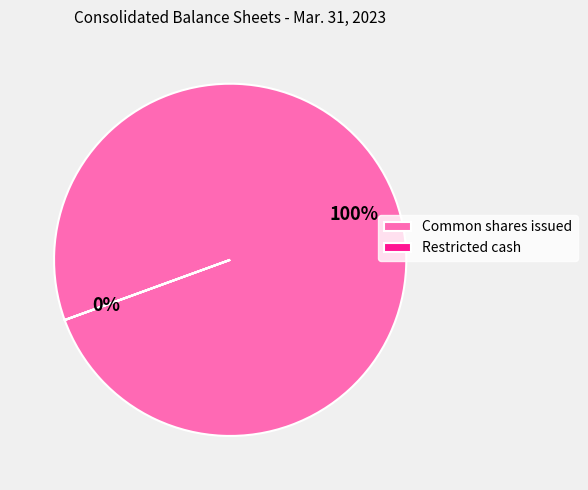

What is the majority slice?

Common shares, issued shares (in shares)